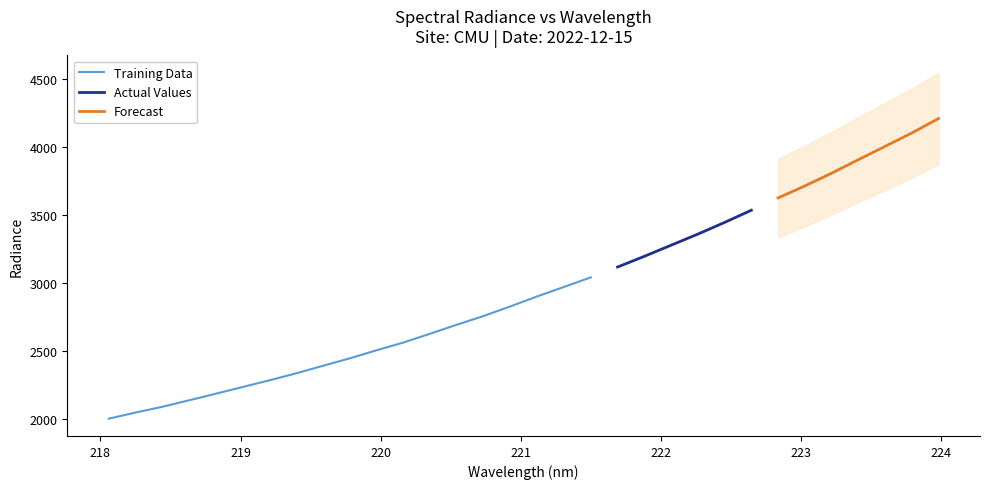

What is the sum of all values?

94393.3